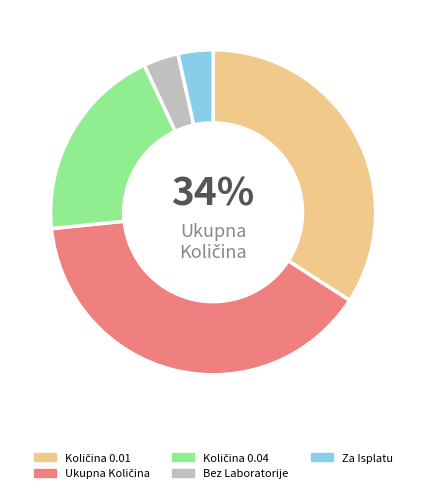

Is there a majority slice in this chart?

No